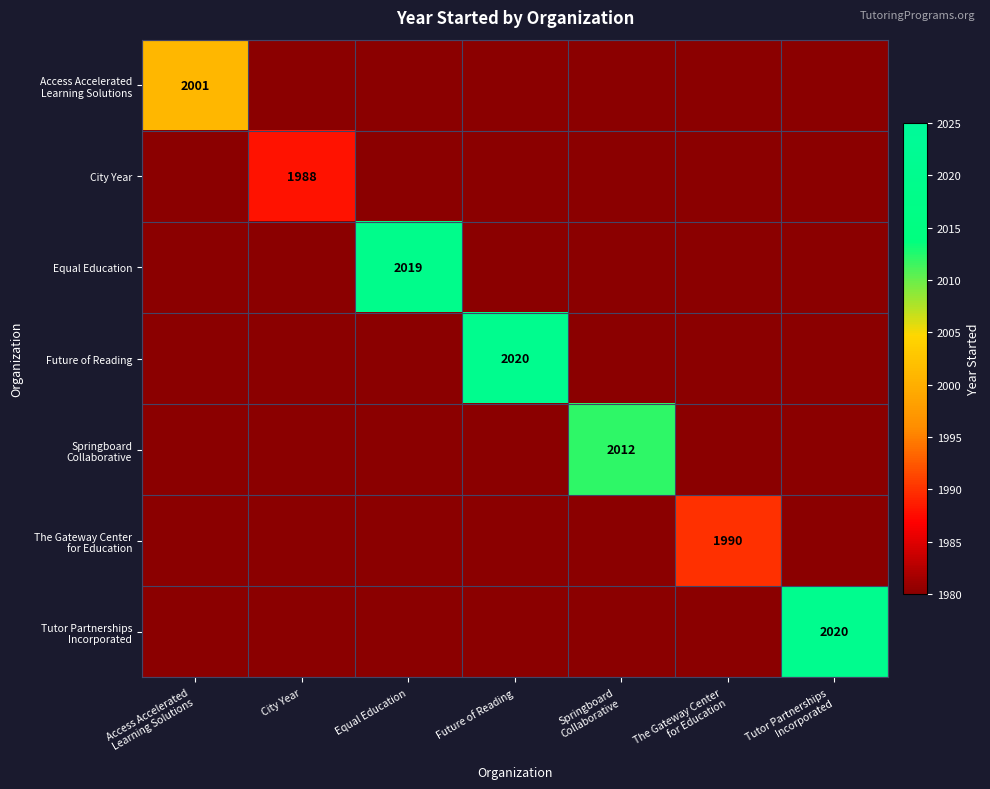

The City Year series shows 736 at City Year. True or false?

False